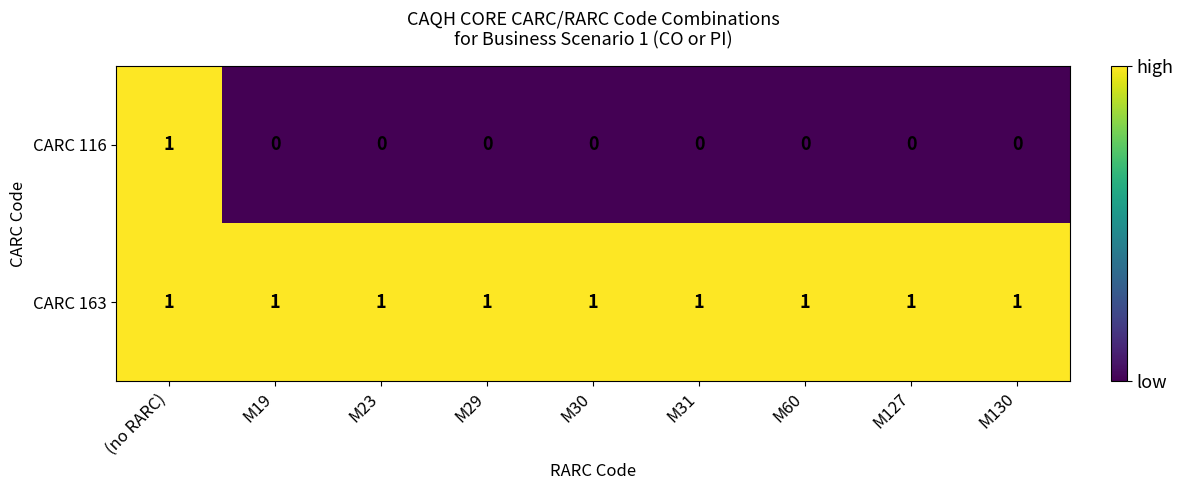

The CARC 163 series shows 1 at (no RARC). True or false?

True